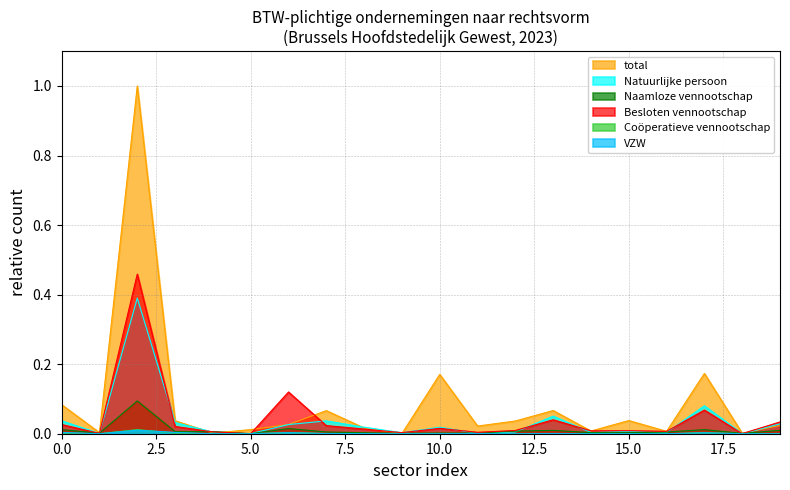

True or false: Coöperatieve vennootschap and Naamloze vennootschap intersect in this chart.

False